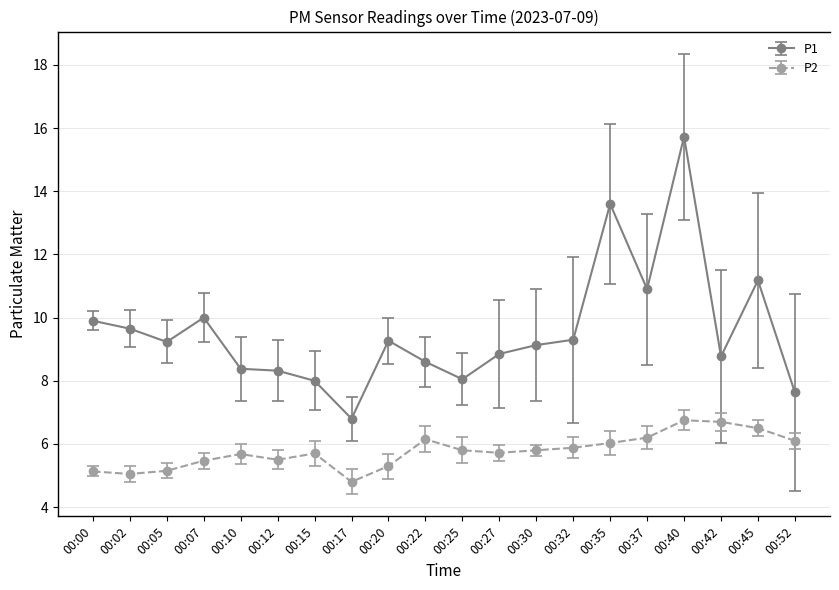

Which series has the largest range (max minus min)?

P1